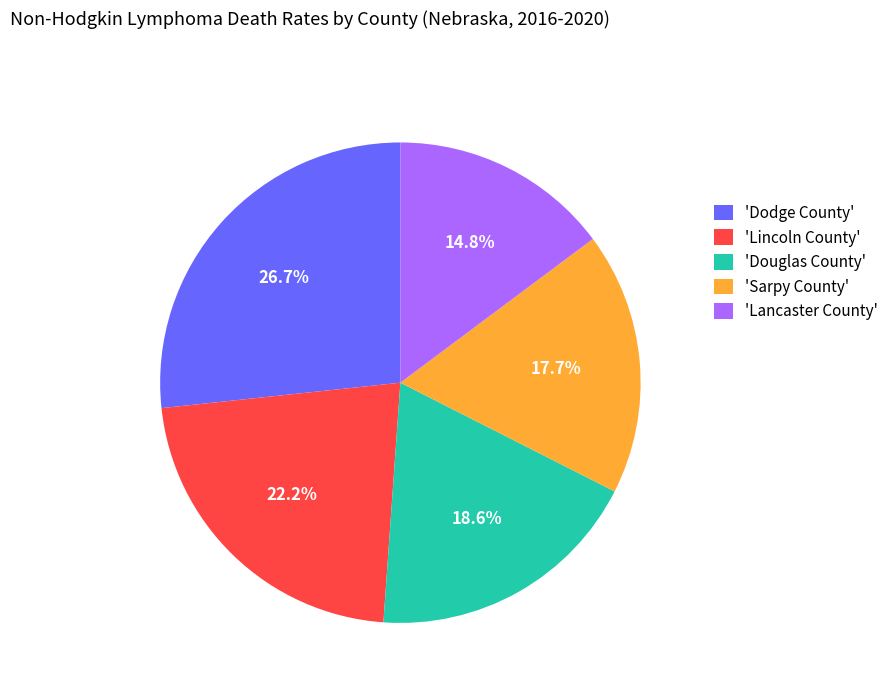

Is there a majority slice in this chart?

No